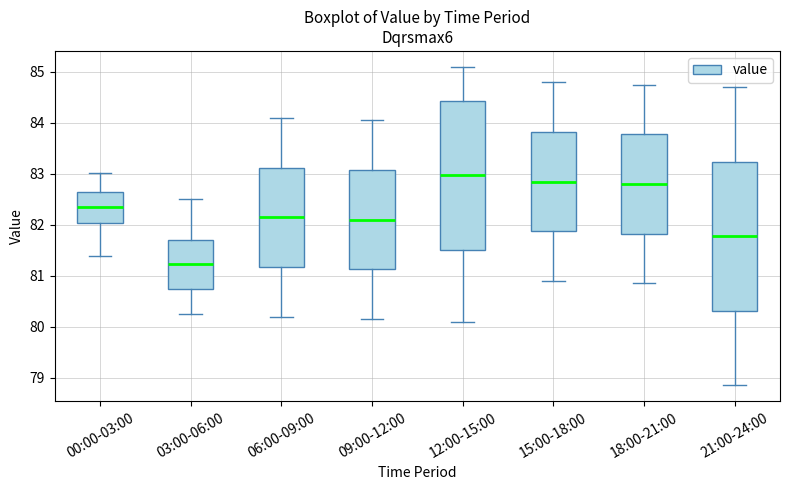

Reading left to right, transcribe this box plot: for each box, give where its median line is, the range the box spans, and where its two whiskers end, as read against the y-axis. The values are not printed on the chart, so give them approximately, as read against the axis.

00:00-03:00: median 82.4, box 82.0 to 82.6, whiskers 81.4 to 83.0
03:00-06:00: median 81.2, box 80.7 to 81.7, whiskers 80.3 to 82.5
06:00-09:00: median 82.2, box 81.2 to 83.1, whiskers 80.2 to 84.1
09:00-12:00: median 82.1, box 81.1 to 83.1, whiskers 80.2 to 84.1
12:00-15:00: median 83.0, box 81.5 to 84.4, whiskers 80.1 to 85.1
15:00-18:00: median 82.9, box 81.9 to 83.8, whiskers 80.9 to 84.8
18:00-21:00: median 82.8, box 81.8 to 83.8, whiskers 80.9 to 84.8
21:00-24:00: median 81.8, box 80.3 to 83.2, whiskers 78.9 to 84.7